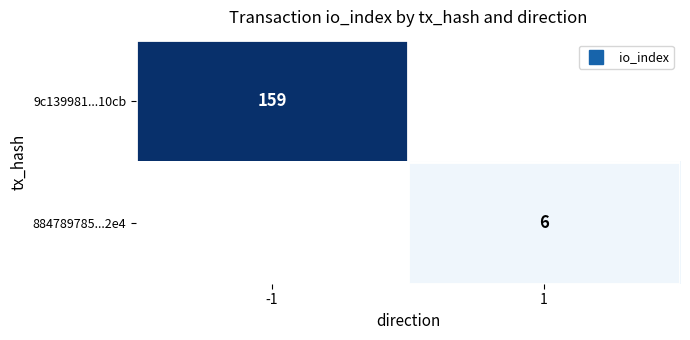

List the series in order of their overall mean, highest first.

9c139981...10cb, 884789785...2e4